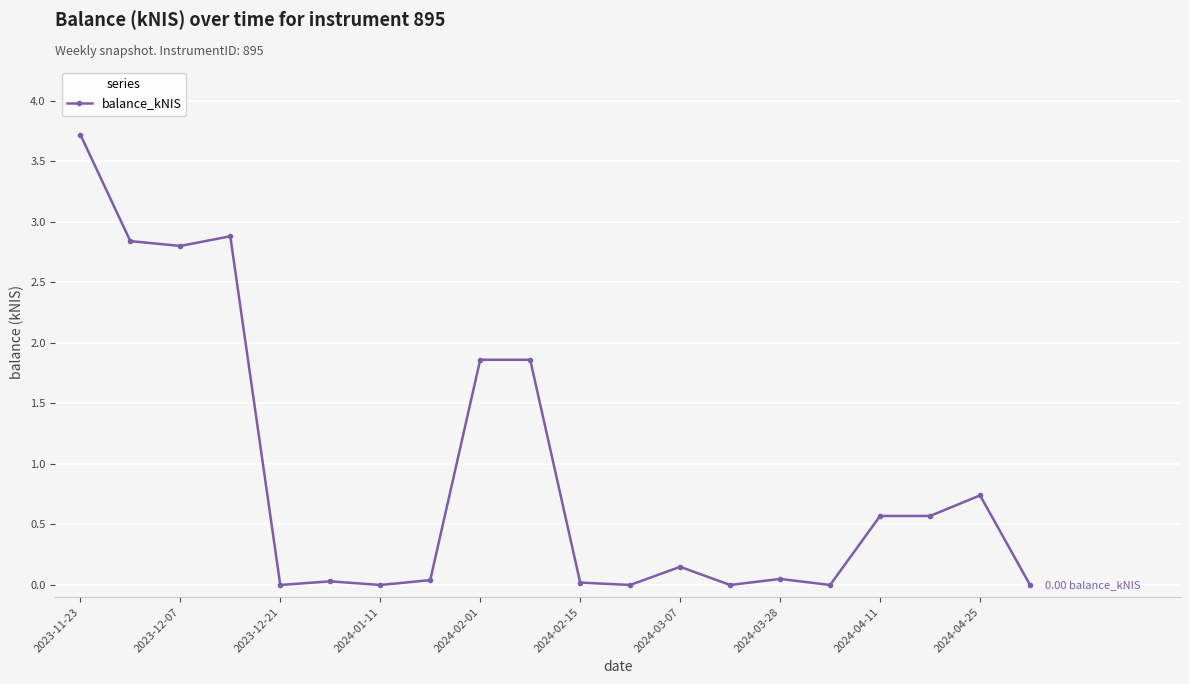

What is the difference between the maximum and minimum values?

3.7